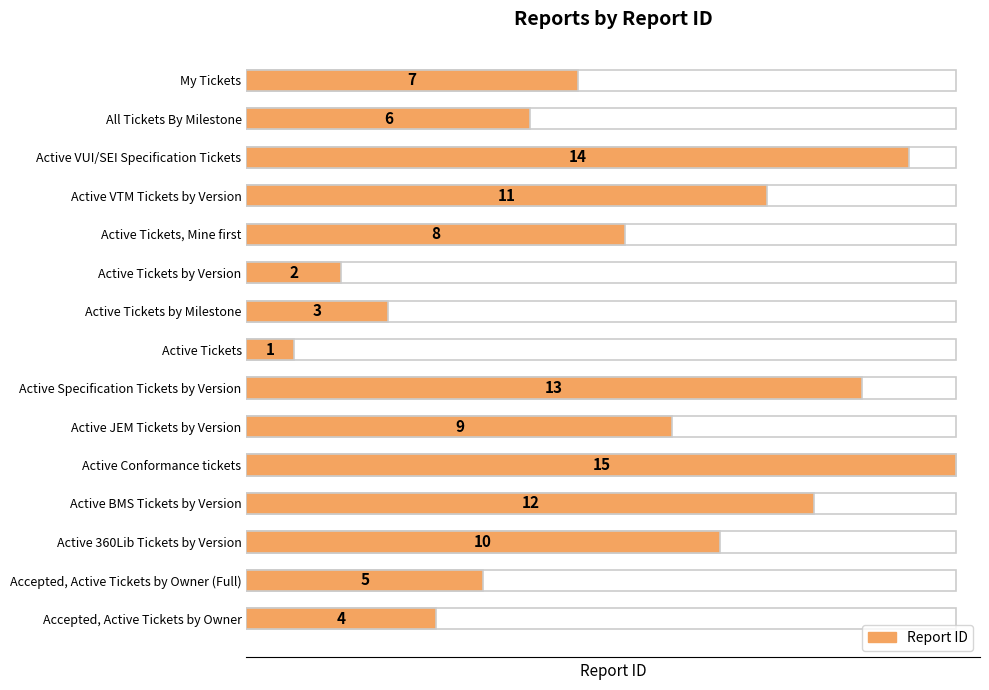

What is the value of the 5th bar from the left?

8